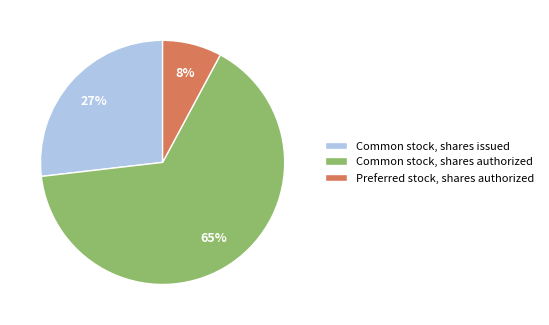

Does Common stock, shares authorized represent more than half of the total?

Yes